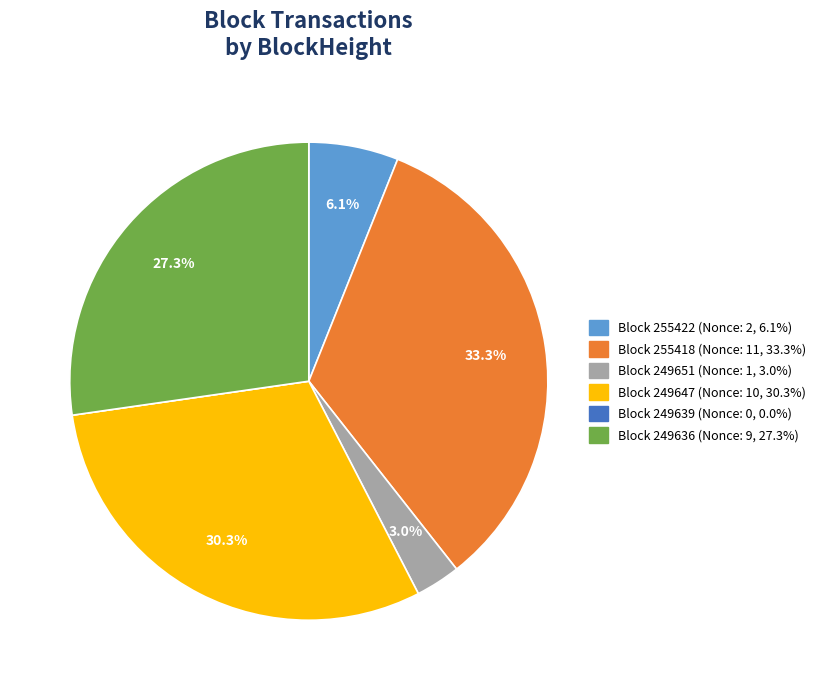

Is the sum of Block 249651 (Nonce: 1, 3.0%) and Block 249636 (Nonce: 9, 27.3%) greater than half?

No